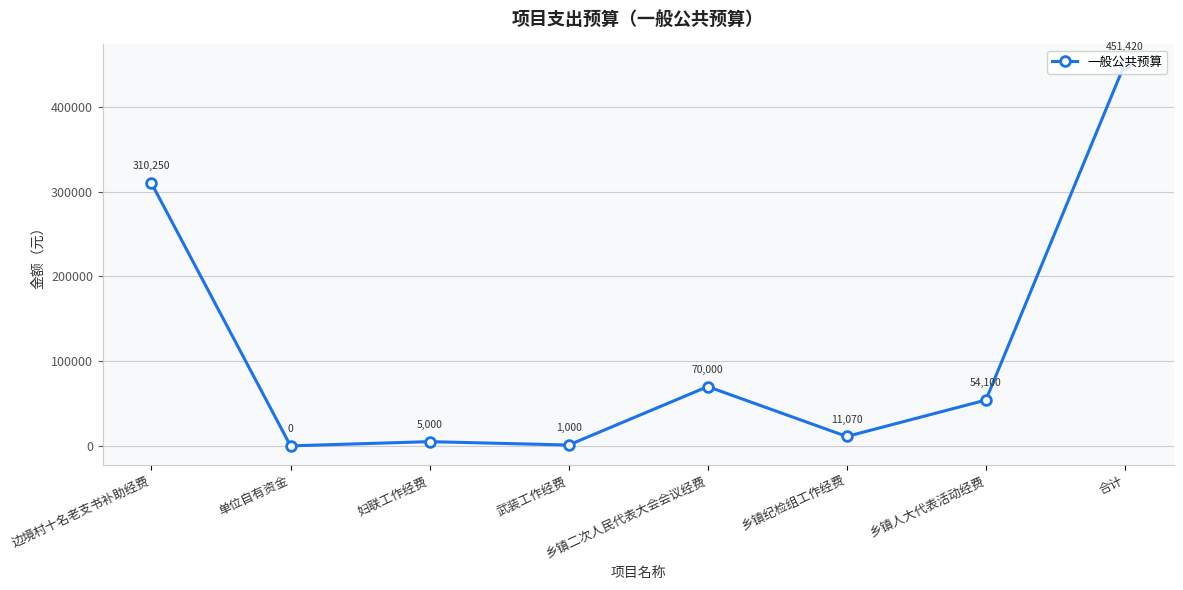

List the labels in order of value, largest first.

合计, 边境村十名老支书补助经费, 乡镇二次人民代表大会会议经费, 乡镇人大代表活动经费, 乡镇纪检组工作经费, 妇联工作经费, 武装工作经费, 单位自有资金